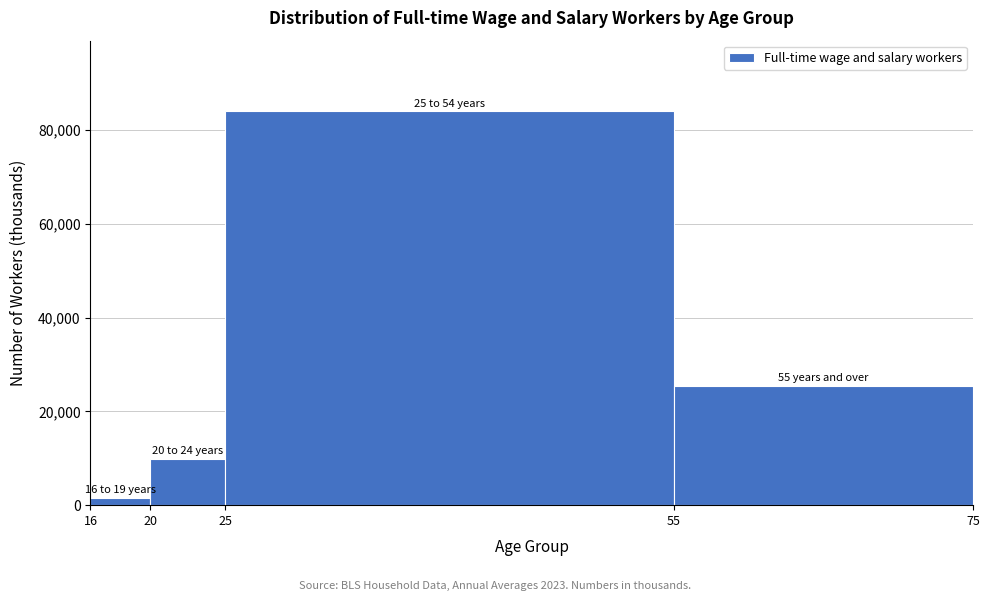

Over which range of the x-axis is the bar tallest?

25 to 55